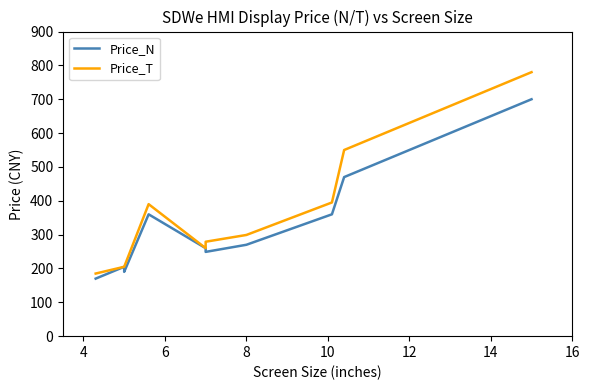

Between 10 and 4, which is larger?

10